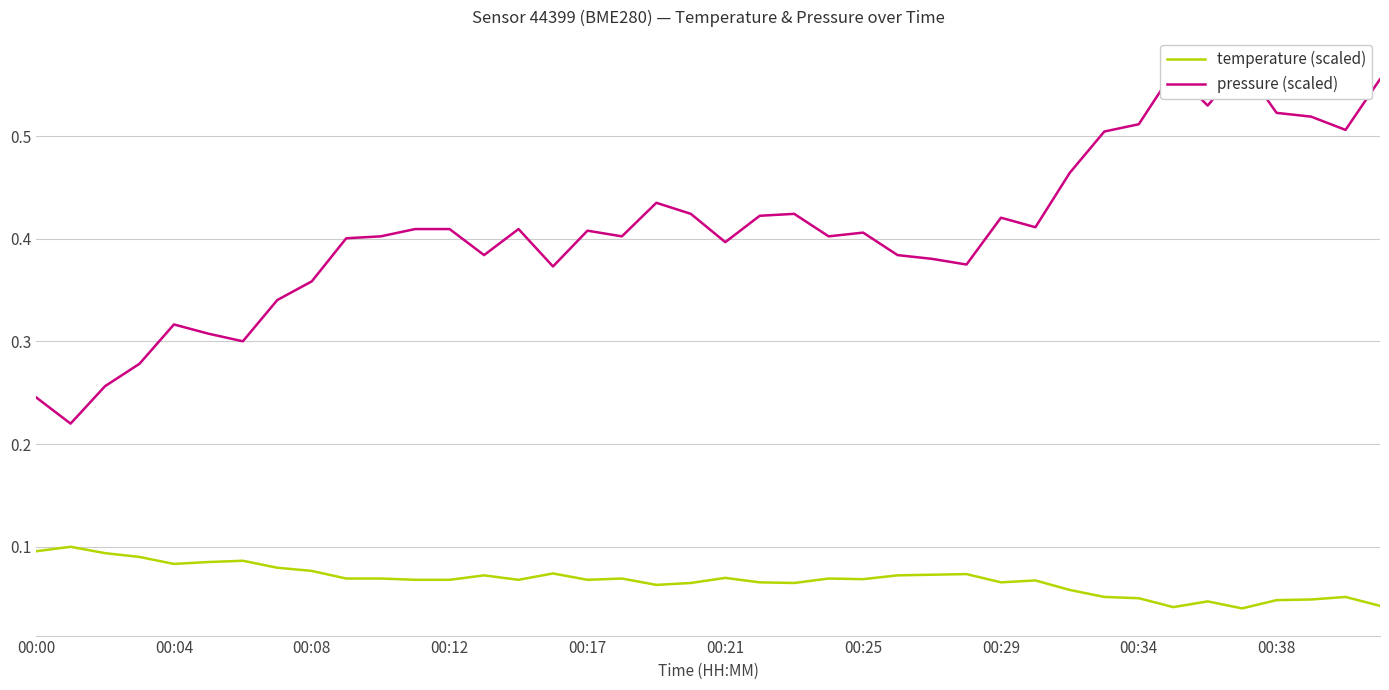

At which label is temperature (scaled) closest to 0?

35